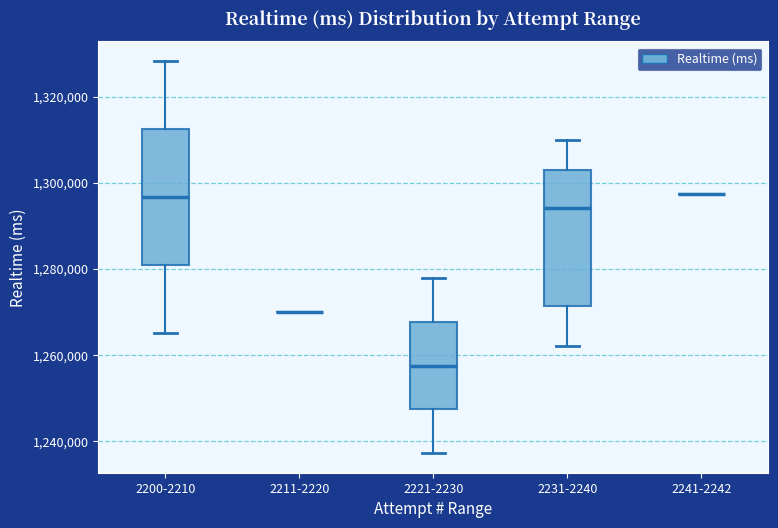

Reading left to right, read every box against the y-axis: the position of its median line, the range the box covers, and the ends of its whiskers. The values are not printed on the chart, so give them approximately, as read against the axis.

2200-2210: median 1296000, box 1280000 to 1312000, whiskers 1266000 to 1328000
2211-2220: box collapsed to a line at 1270000, whiskers 1270000 to 1270000
2221-2230: median 1258000, box 1248000 to 1268000, whiskers 1238000 to 1278000
2231-2240: median 1294000, box 1272000 to 1304000, whiskers 1262000 to 1310000
2241-2242: box collapsed to a line at 1298000, whiskers 1298000 to 1298000